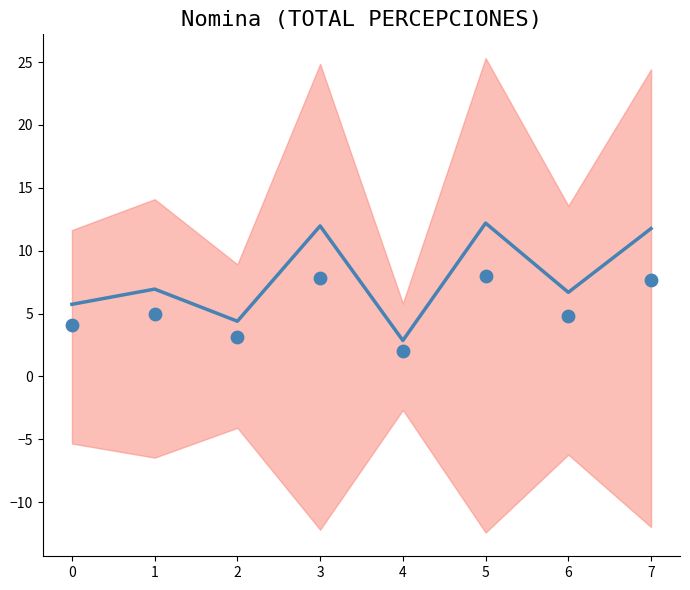

Which series reaches the minimum Y coordinate?

Invalidez y Vida (scaled)